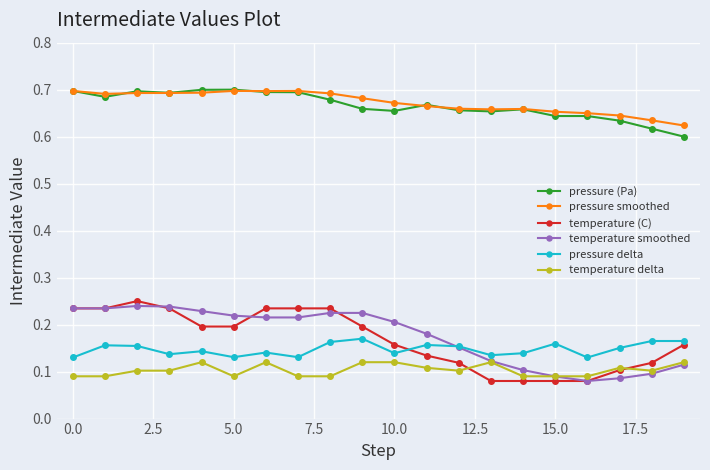

How many temperature (C) values are between 0 and 1?

20